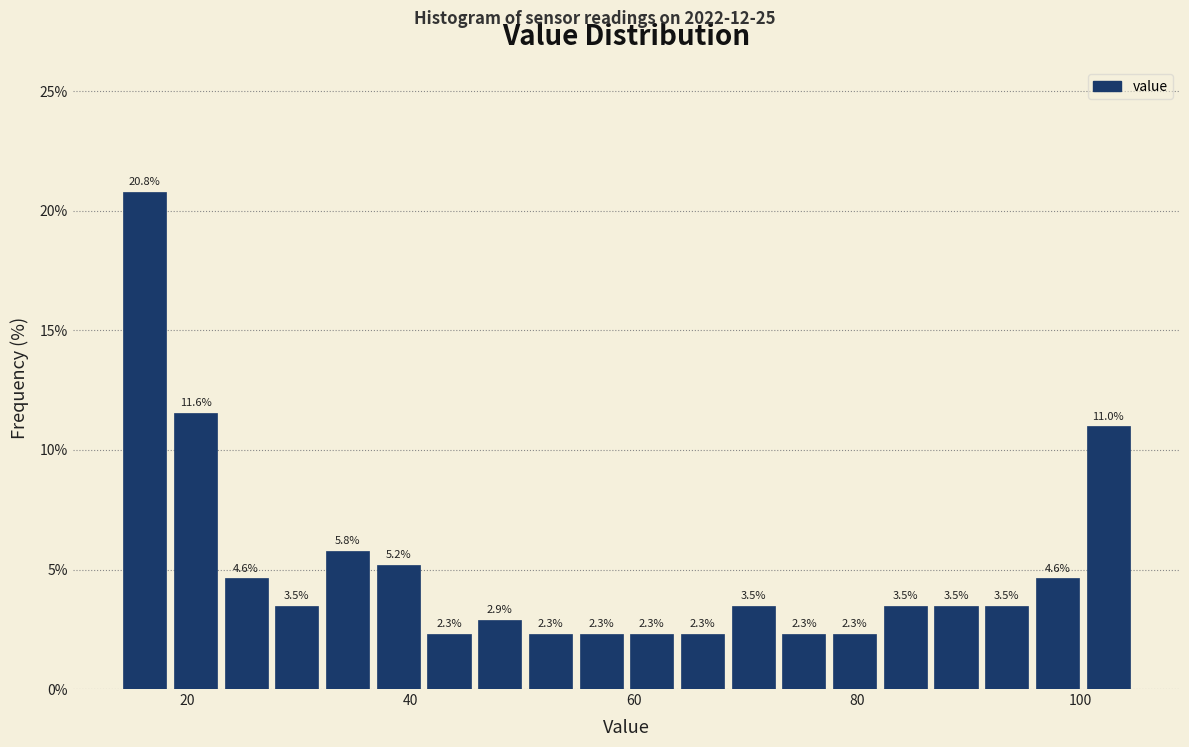

Read against the x-axis, roughly where is the centre of the tallest bar?

16